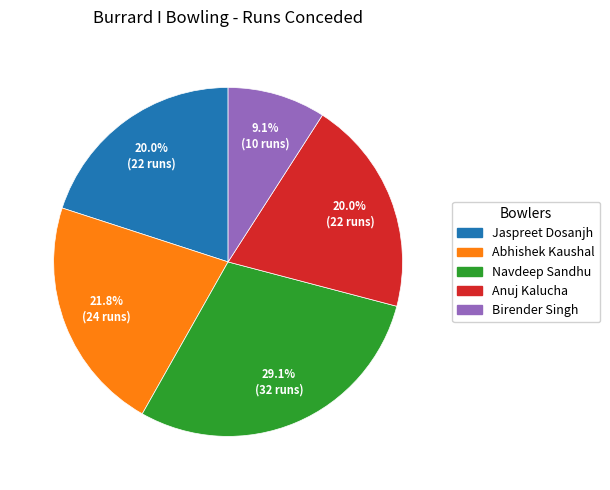

Is there any slice that represents more than half of the pie?

No